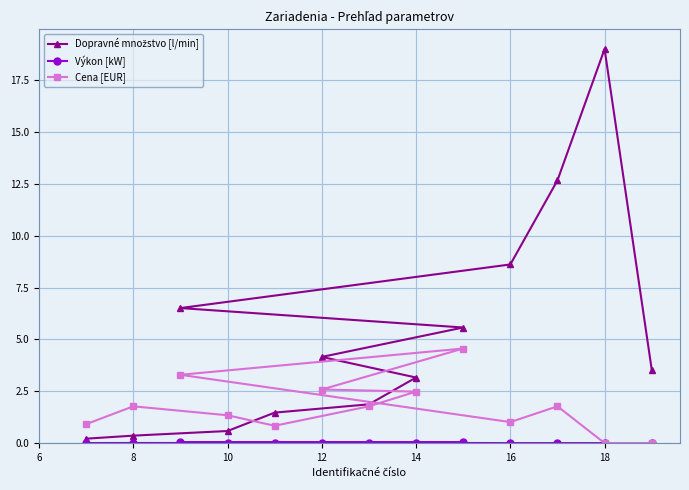

What are all the series names shown in the legend?

Dopravné množstvo [l/min], Výkon [kW], Cena [EUR]